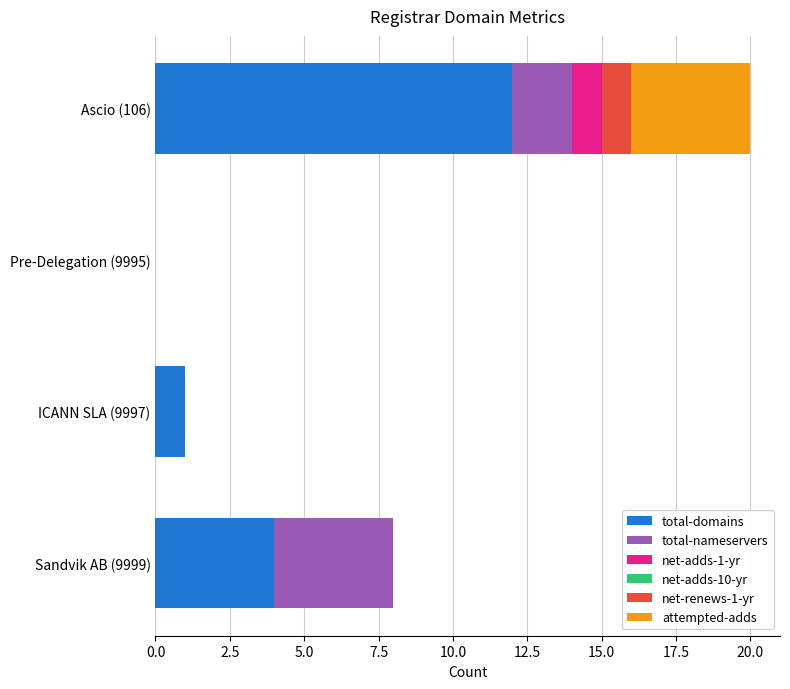

Where is total-domains nearest to the value 6?

Sandvik AB (9999)